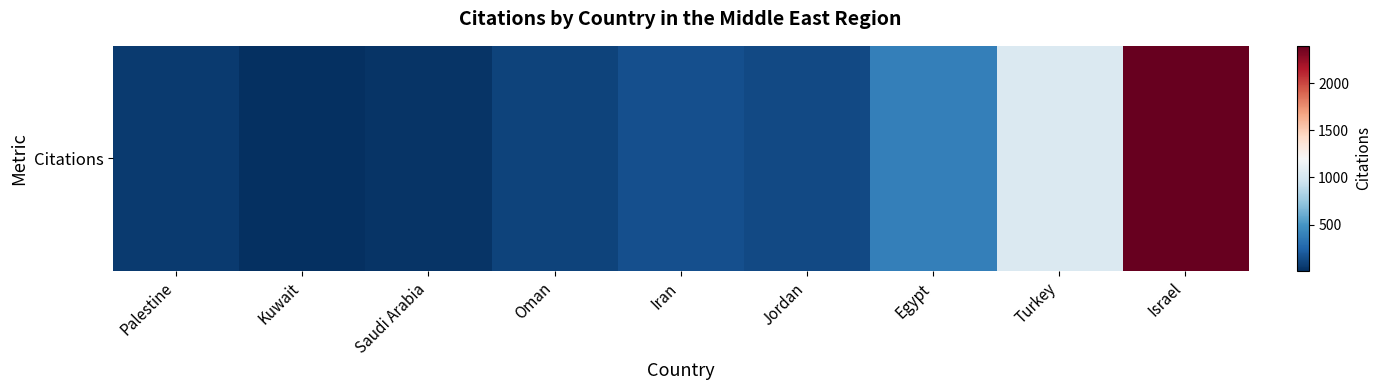

Is it true that the value at Palestine is 60?

True